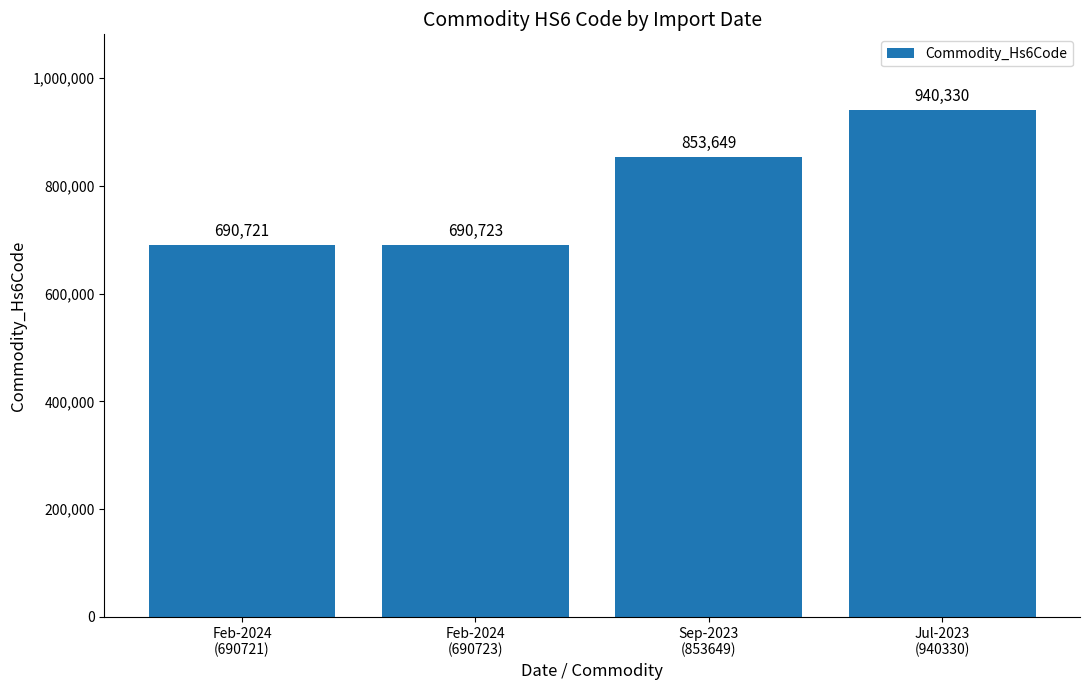

Which has a higher value, Feb-2024
(690721) or Sep-2023
(853649)?

Sep-2023
(853649)